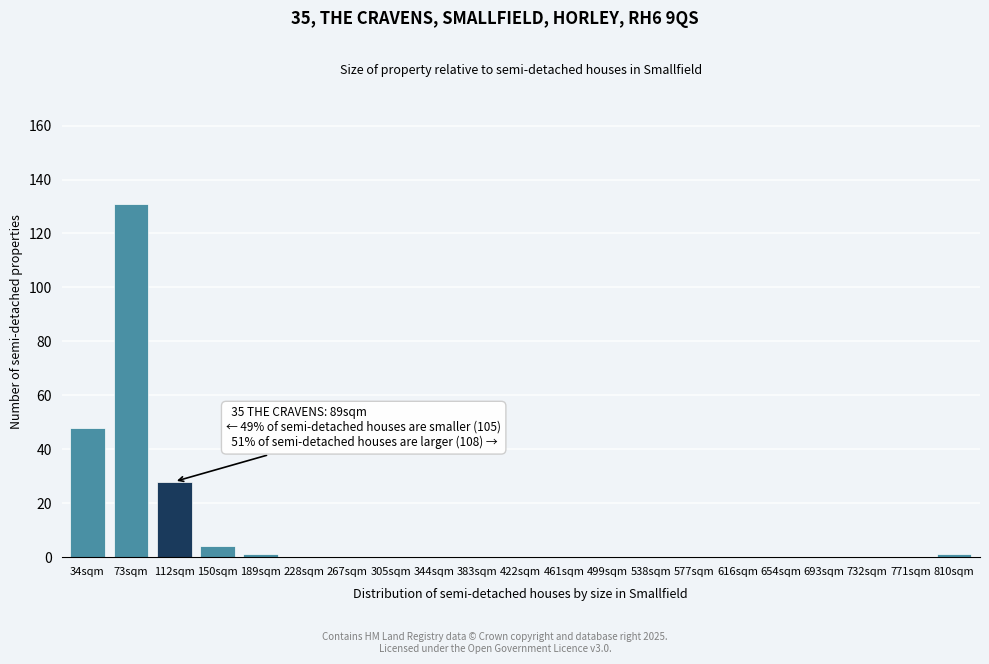

Reading right to left, extract all data points from this chart.

810sqm=1	771sqm=0	732sqm=0	693sqm=0	654sqm=0	616sqm=0	577sqm=0	538sqm=0	499sqm=0	461sqm=0	422sqm=0	383sqm=0	344sqm=0	305sqm=0	267sqm=0	228sqm=0	189sqm=1	150sqm=4	112sqm=28	73sqm=131	34sqm=48